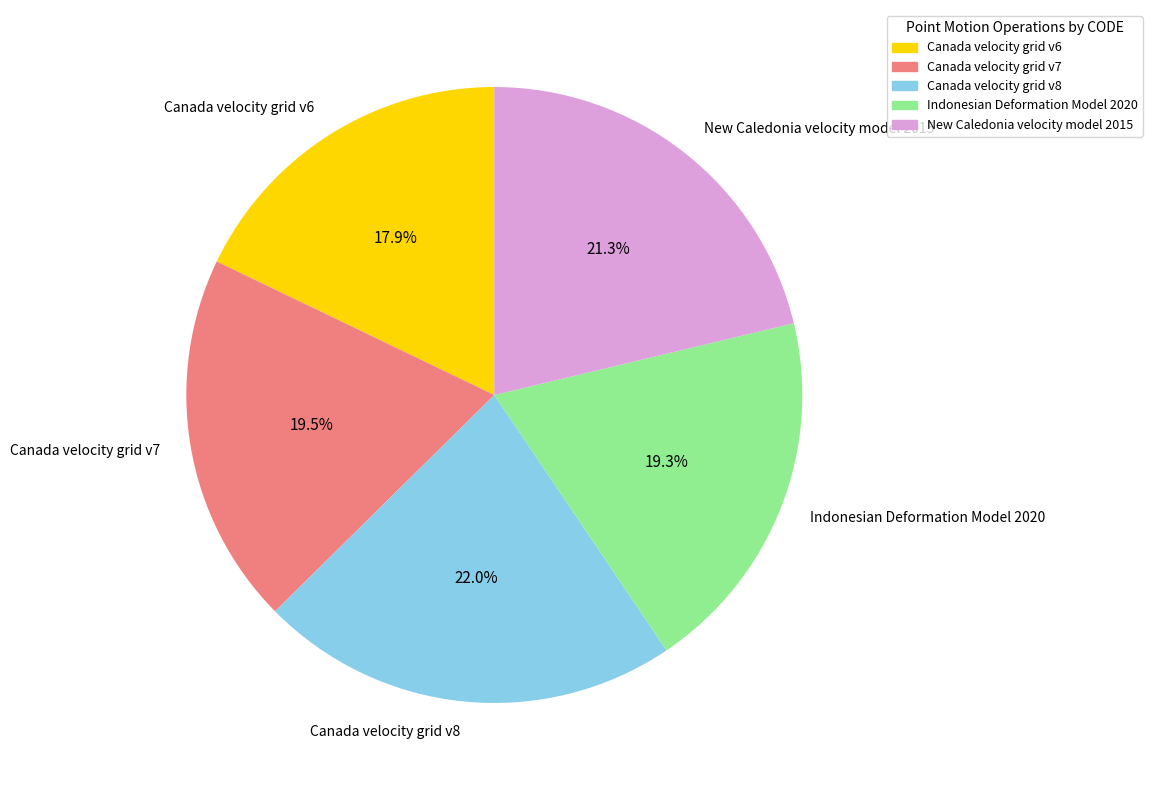

To the nearest percent, what is the difference between the Canada velocity grid v6 and New Caledonia velocity model 2015 slice percentages?

3%